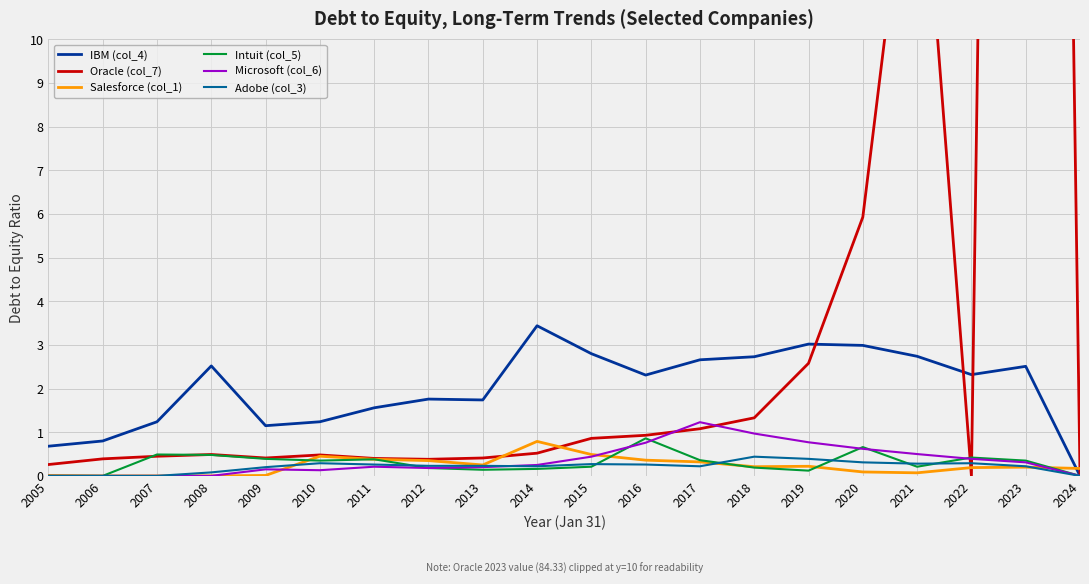

What is the average value of the Adobe (col_3) series?

0.2